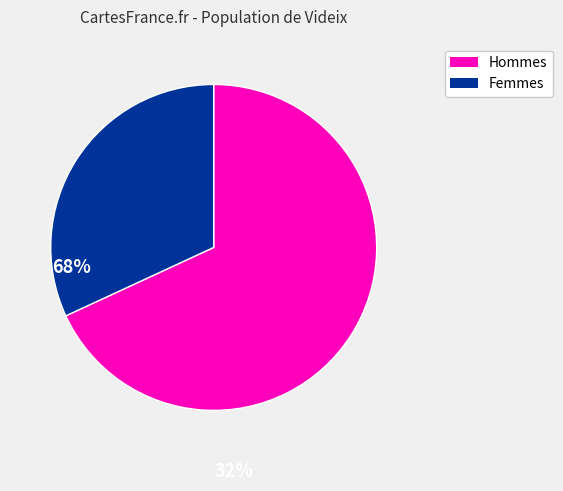

Which has a higher value, Femmes or Hommes?

Hommes